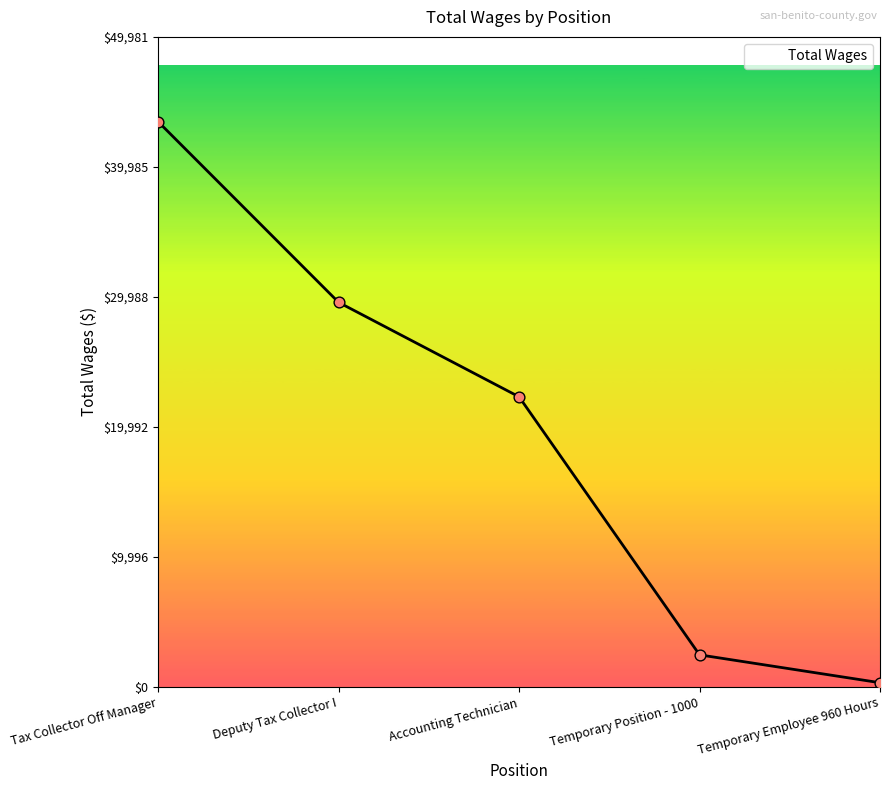

What is the change in value from Deputy Tax Collector I to Temporary Position - 1000?

-27102